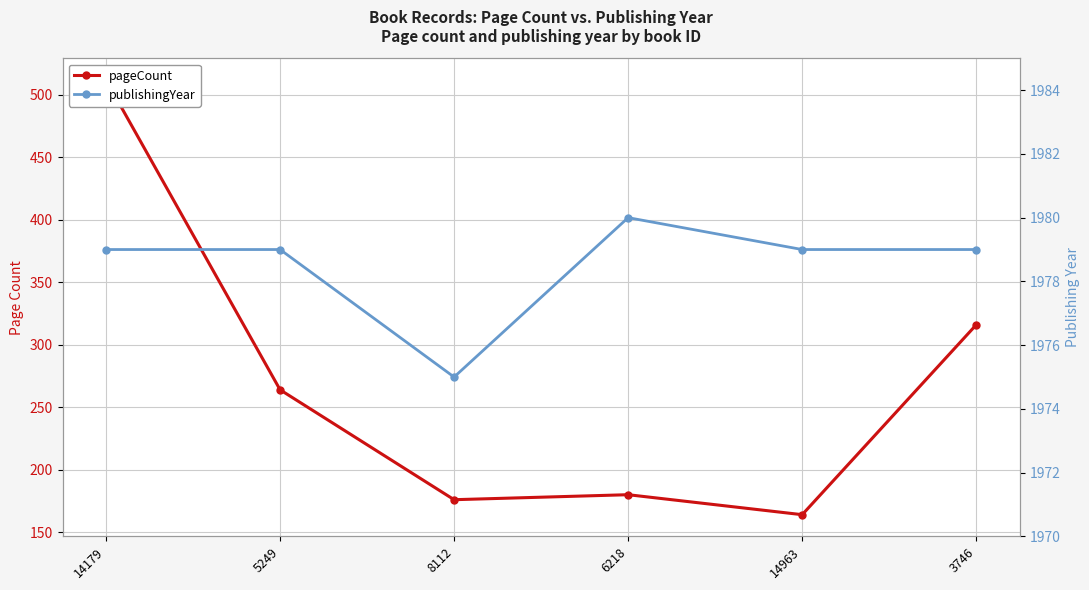

What is the total value across all series at 14179?

2491